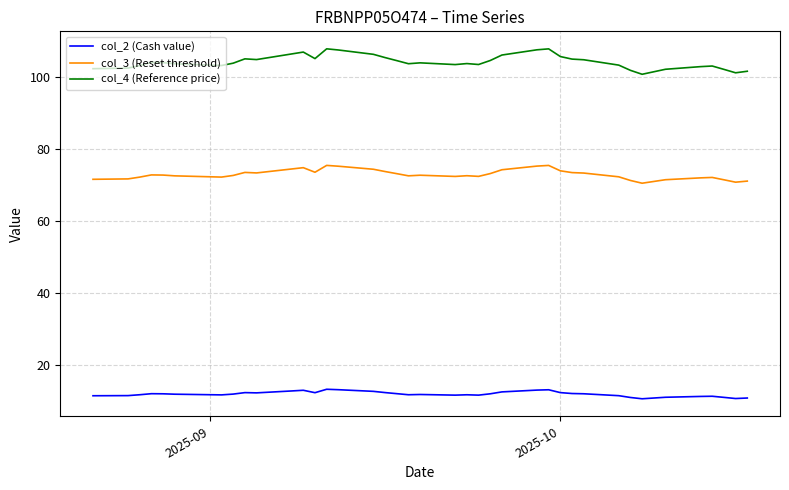

What is the difference between the maximum and minimum values in the col_2 (Cash value) series?

2.6